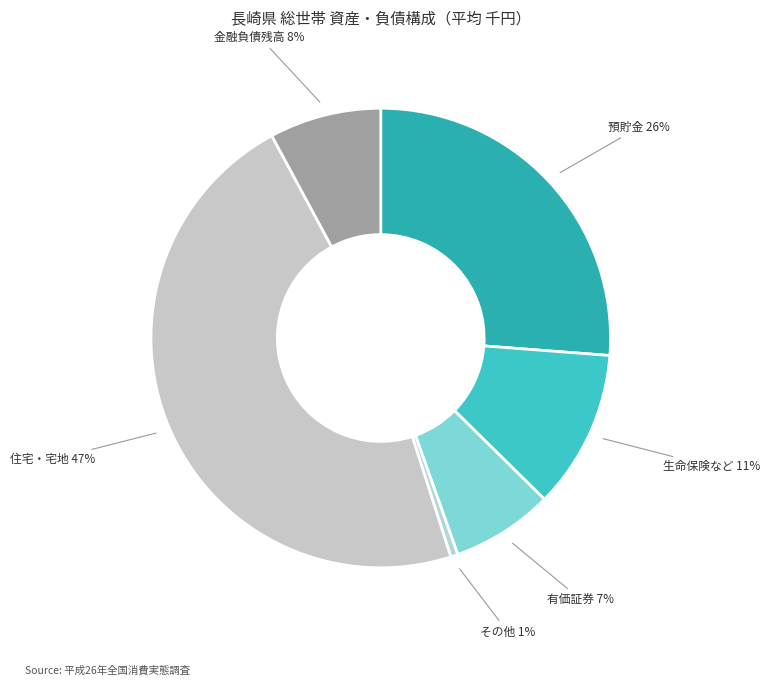

What percentage is the 住宅・宅地 slice, to the nearest percent?

47%